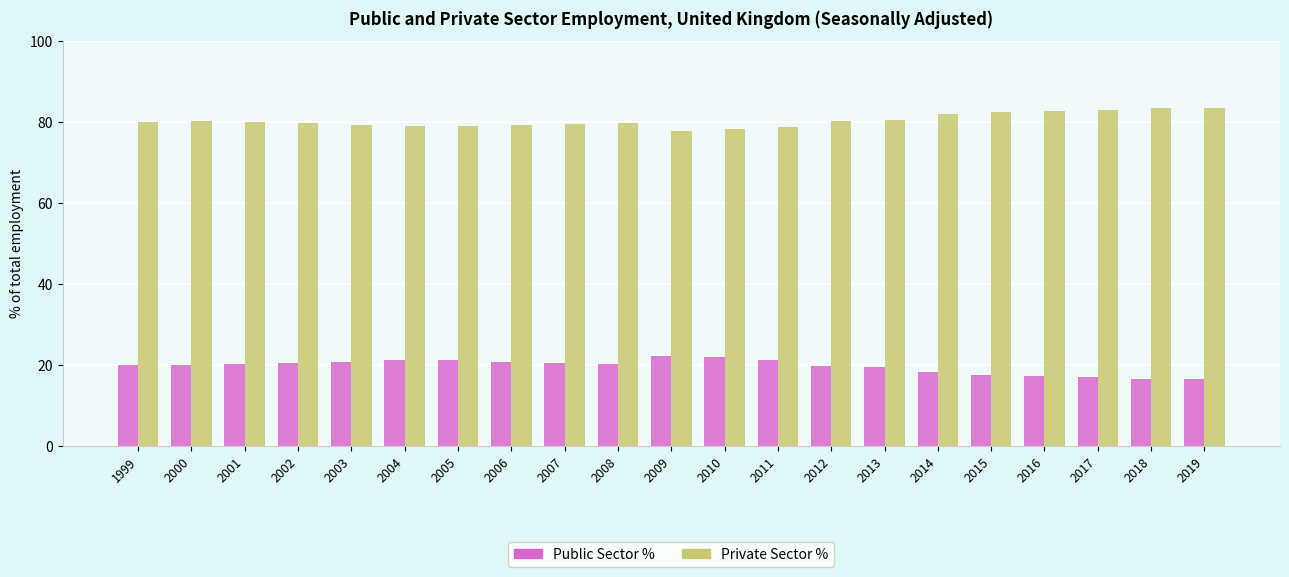

How many data points does each series have?

21